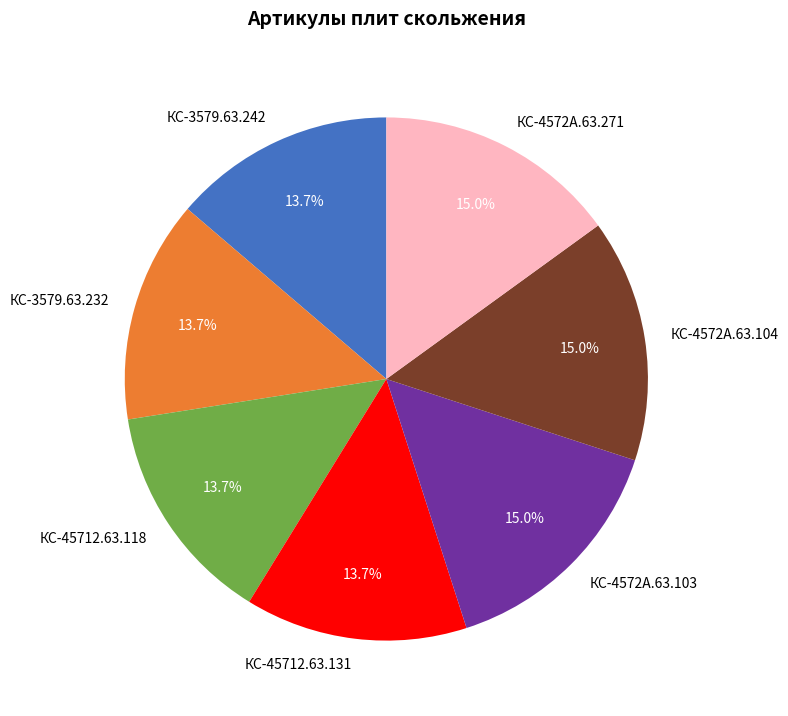

Between КС-4572А.63.271 and КС-3579.63.232, which is larger?

КС-4572А.63.271